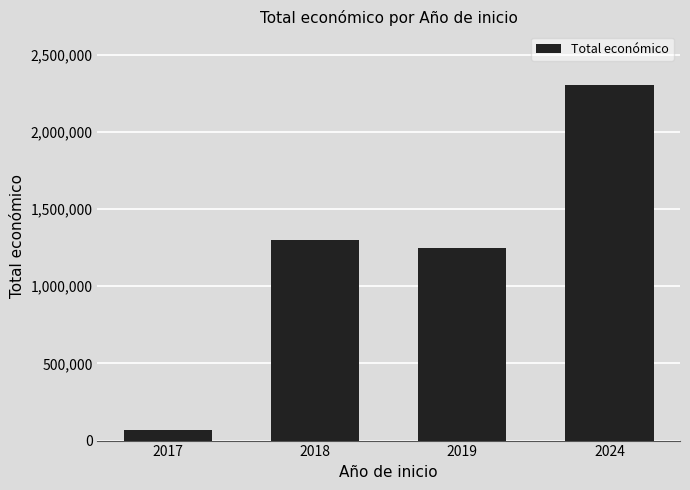

Rank the categories by value from lowest to highest.

2017, 2019, 2018, 2024